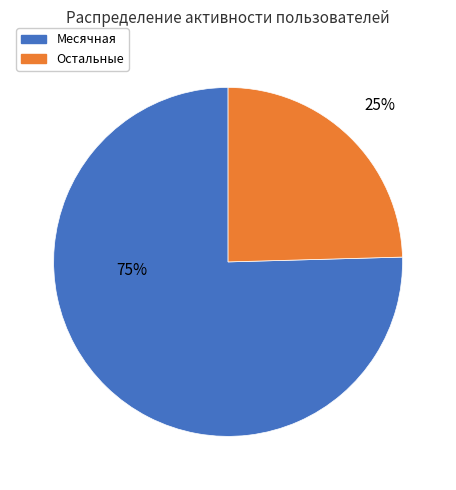

To the nearest percent, what percentage of the pie is Месячная?

75%